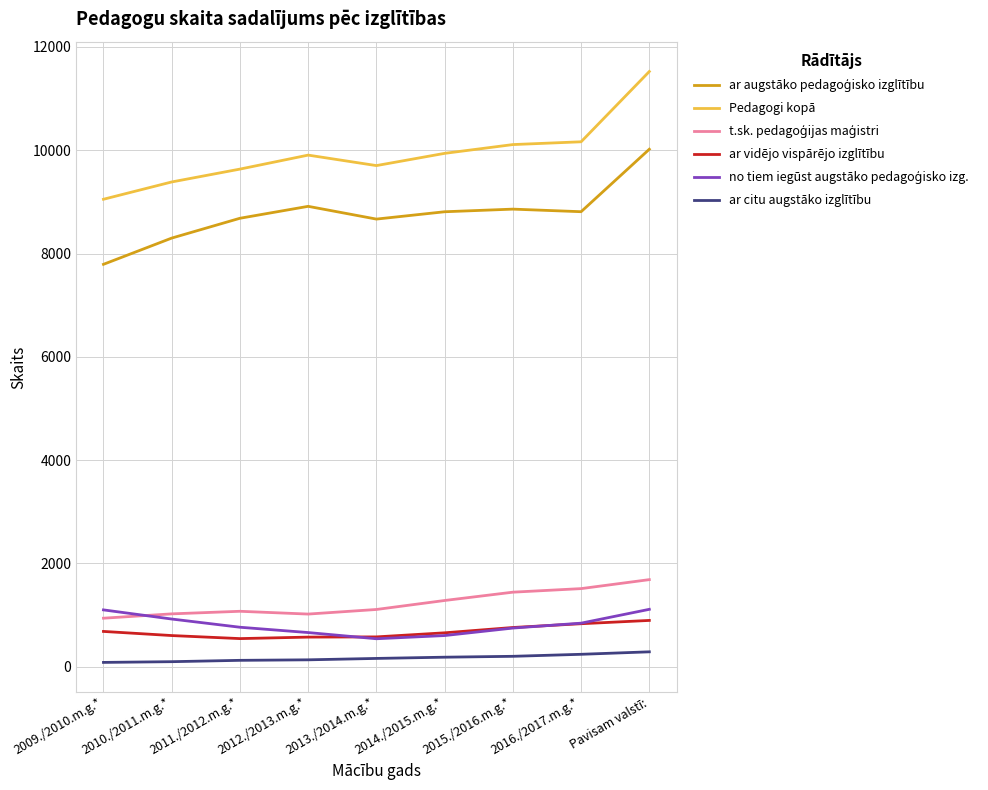

At how many categories does at least one series exceed 6612?

9